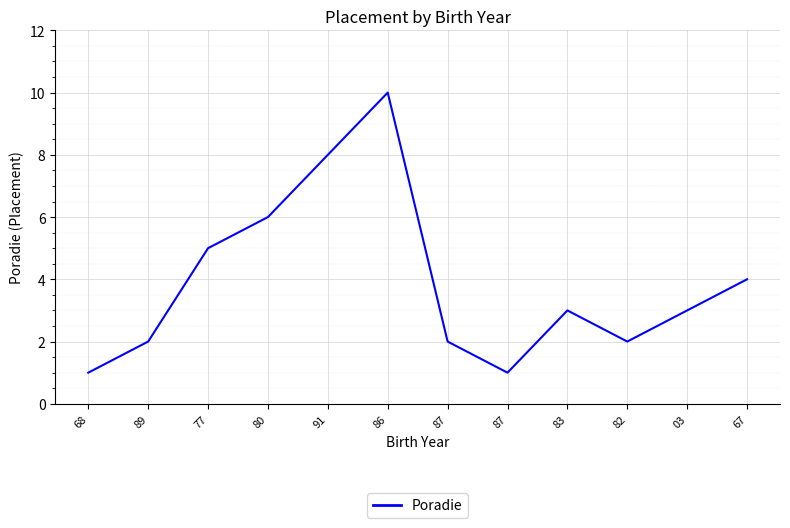

Between 77 and 83, which is larger?

77